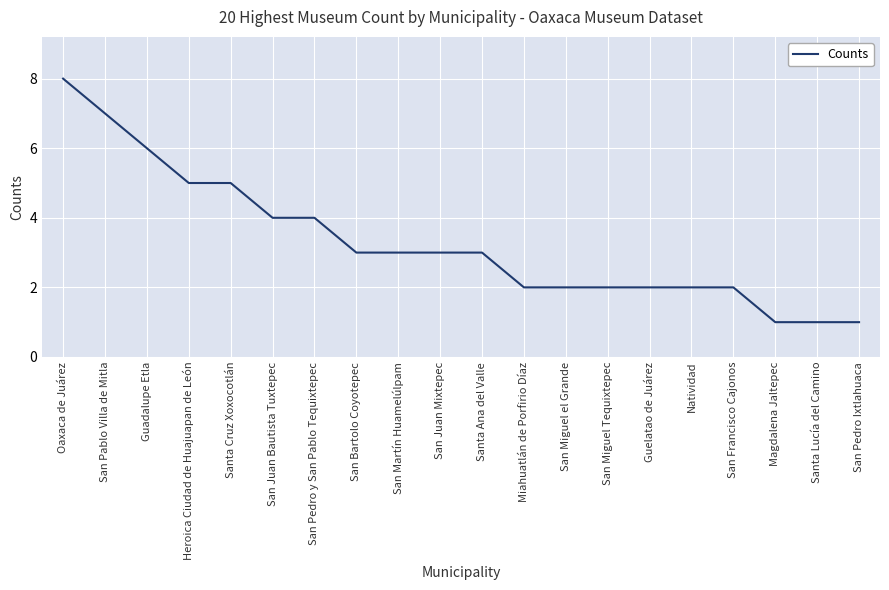

Approximately how many times larger is the value at Magdalena Jaltepec compared to San Pablo Villa de Mitla?

0.1